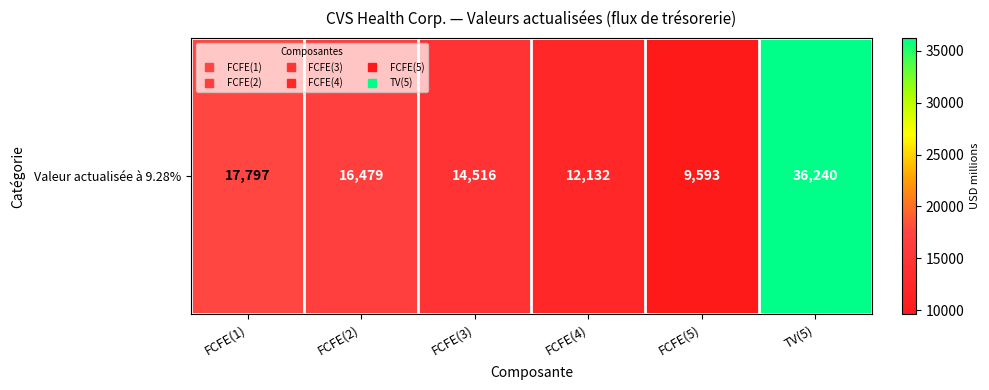

What is the average value?

17793